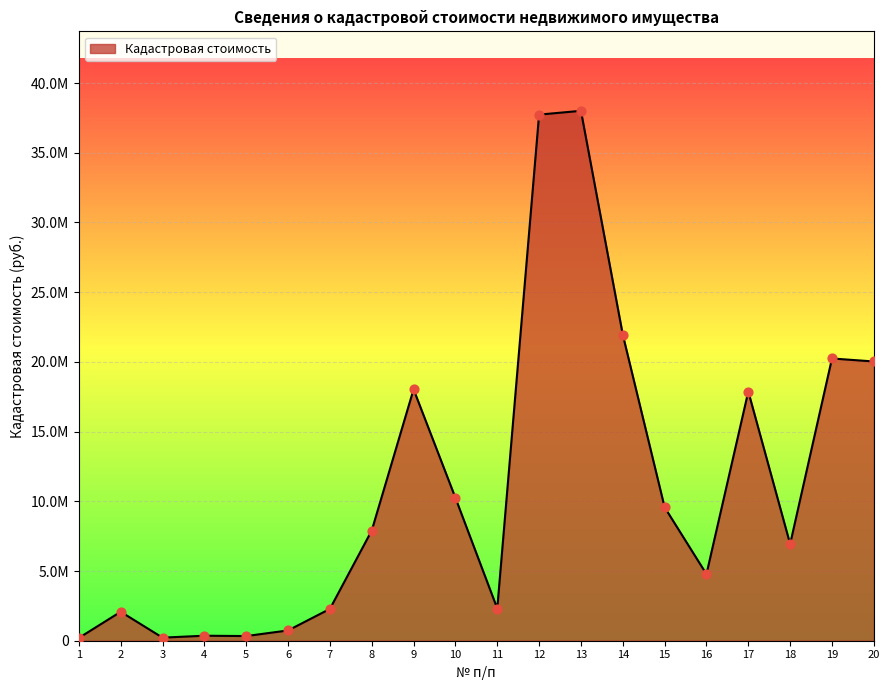

Approximately how many times larger is the value at 10 compared to 16?

2.1